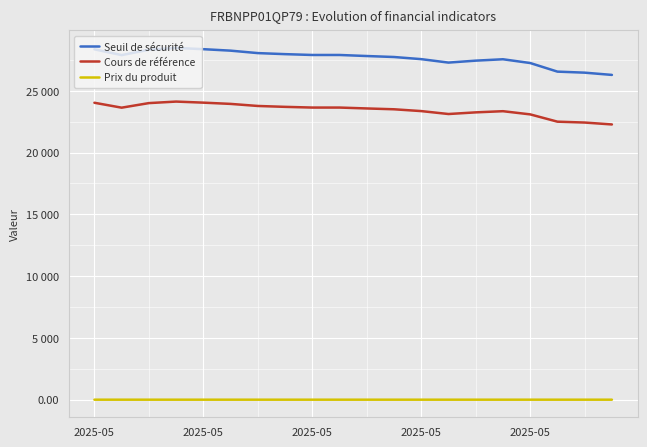

Does the chart display data point markers on the line(s)?

No